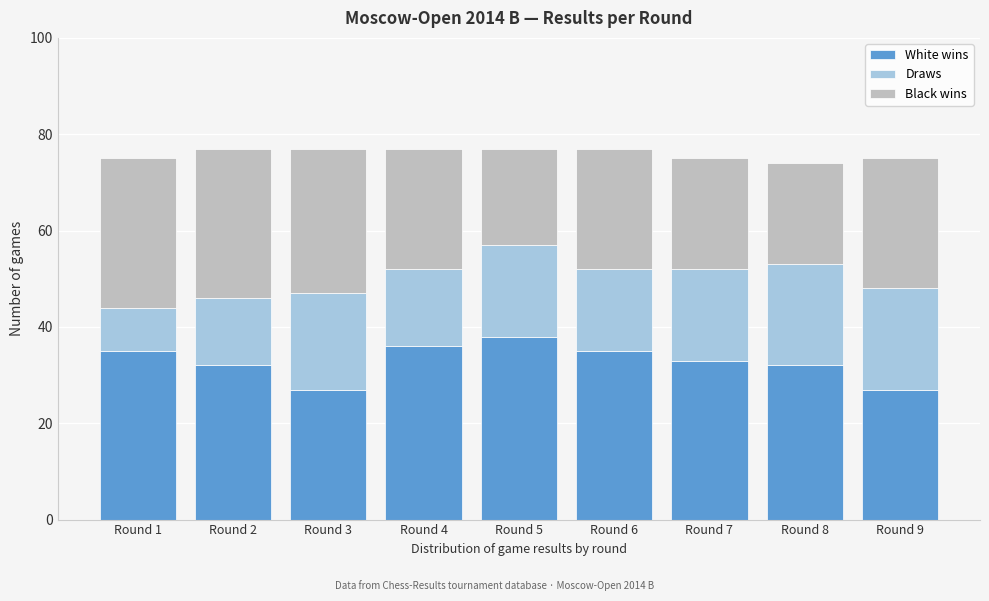

Reading right to left, transcribe the values for White wins.

27	32	33	35	38	36	27	32	35